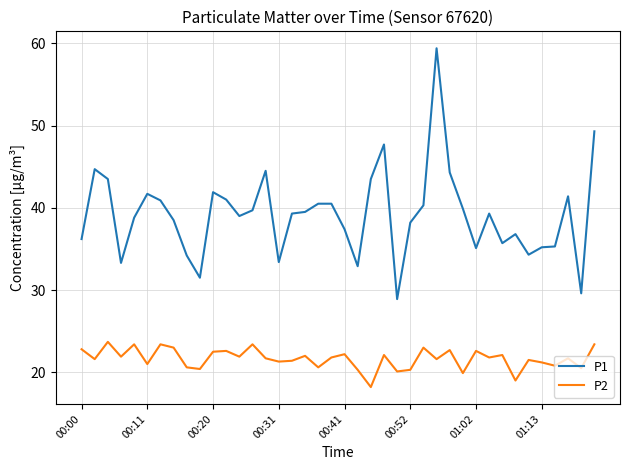

What is the lowest value of the P2 series?

18.2